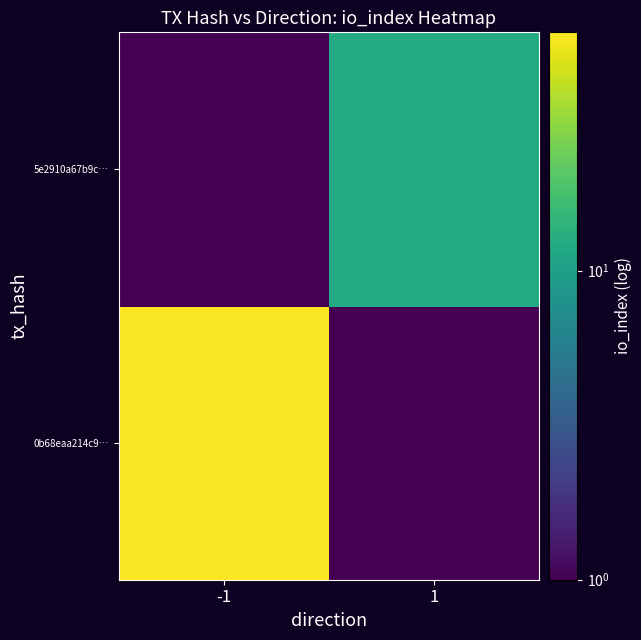

Reading left to right, transcribe all the data shown in this chart.

0b68eaa214c9…: -1=58	1=1
5e2910a67b9c…: -1=1	1=12